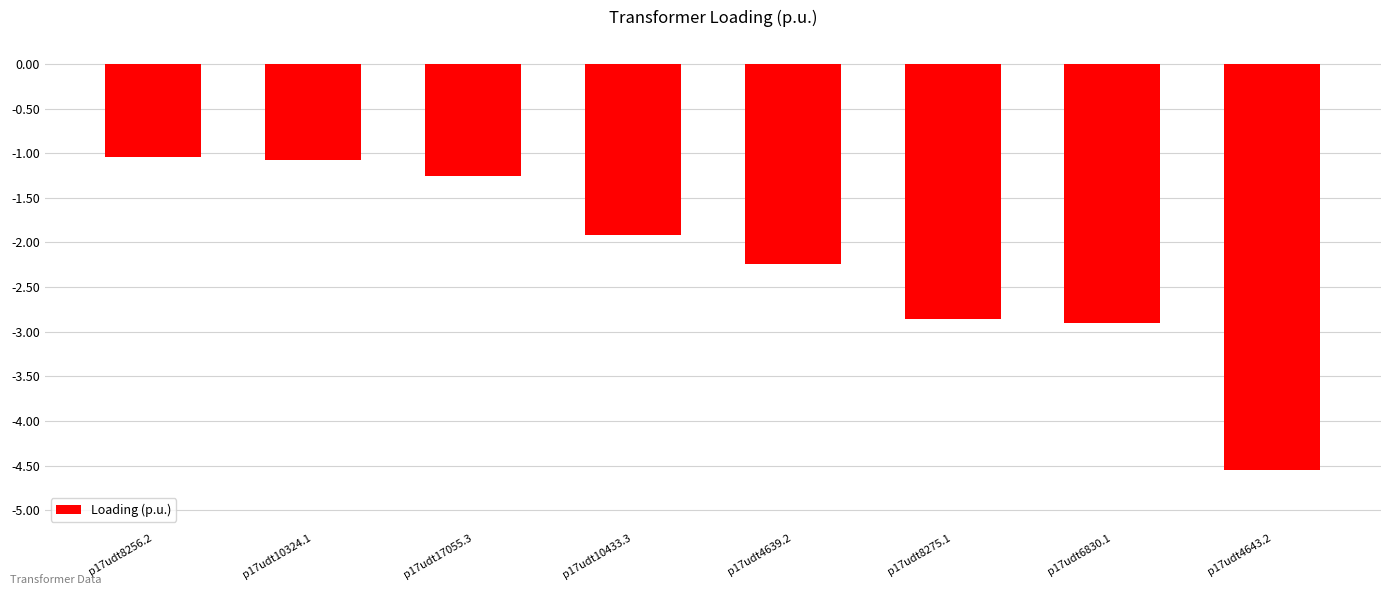

What is the label of the 7th bar from the left?

p17udt6830.1